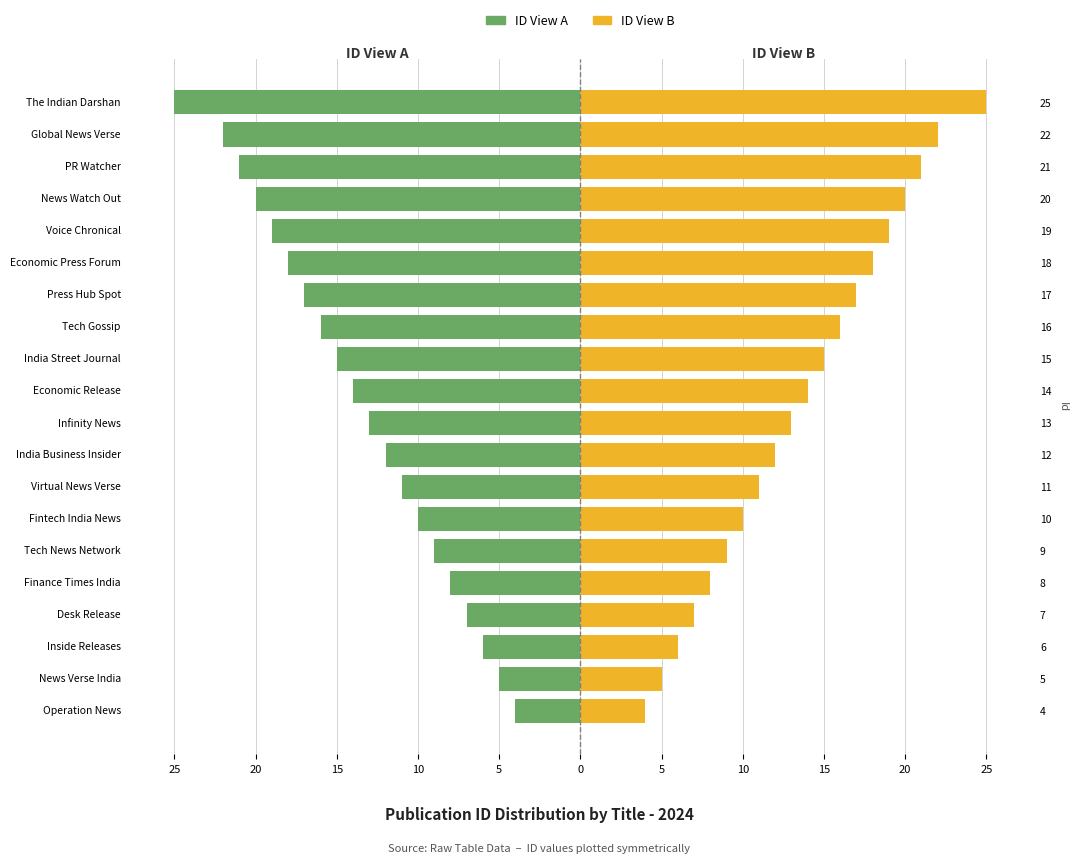

How many bars are there in each group?

2